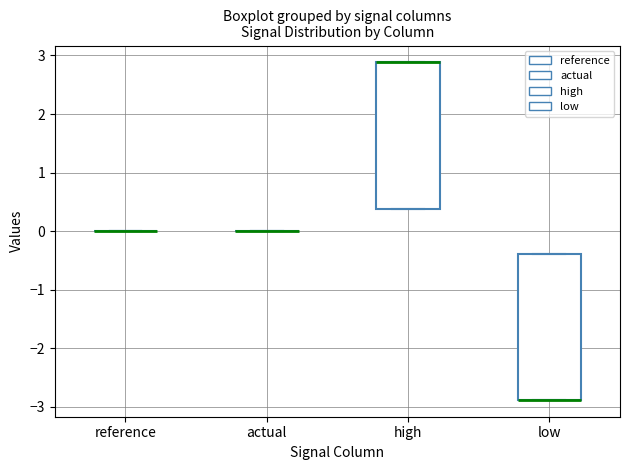

Reading left to right, transcribe this box plot: for each box, give where its median line is, the range the box spans, and where its two whiskers end, as read against the y-axis. The values are not printed on the chart, so give them approximately, as read against the axis.

reference: box collapsed to a line at 0.0, whiskers 0.0 to 0.0
actual: box collapsed to a line at 0.0, whiskers 0.0 to 0.0
high: median 2.9 (drawn on the box's upper edge), box 0.4 to 2.9, whiskers 0.4 to 2.9
low: median -2.9 (drawn on the box's lower edge), box -2.9 to -0.4, whiskers -2.9 to -0.4